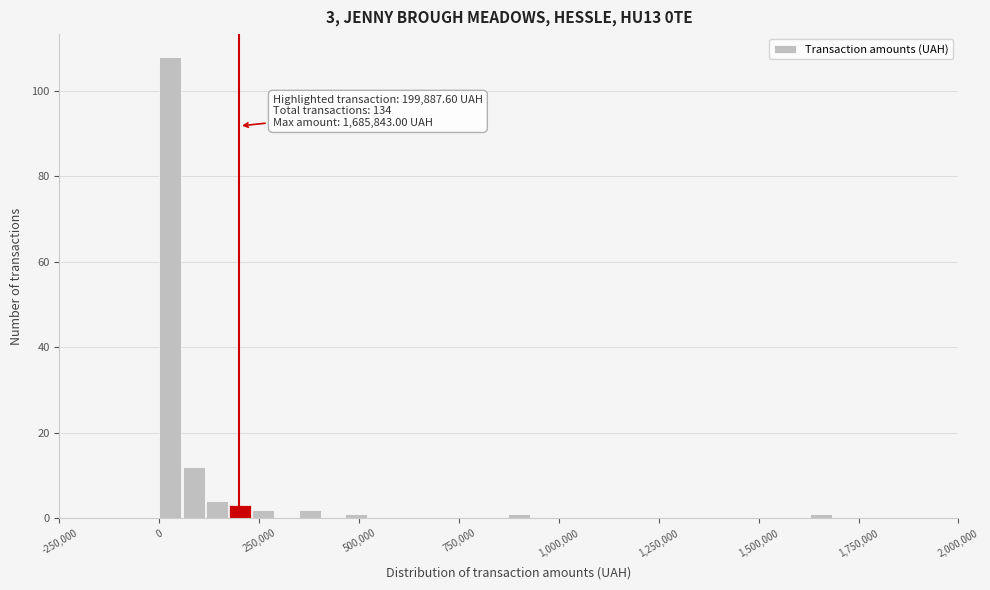

Read against the x-axis, roughly where is the centre of the tallest bar?

50000